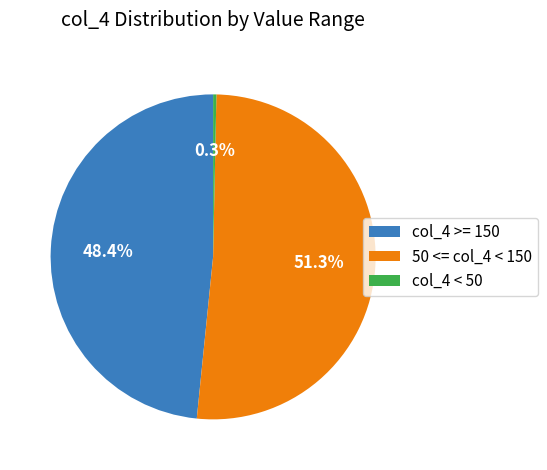

Do col_4 >= 150 and 50 <= col_4 < 150 together represent more than half of the pie?

Yes